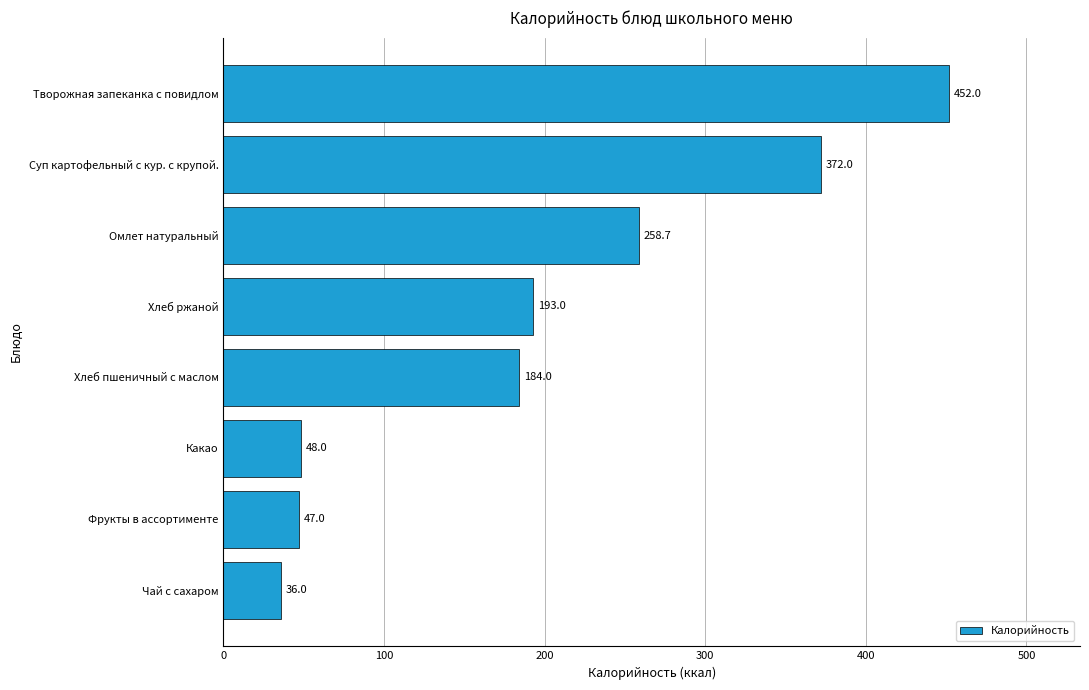

How many bars are there in total?

8